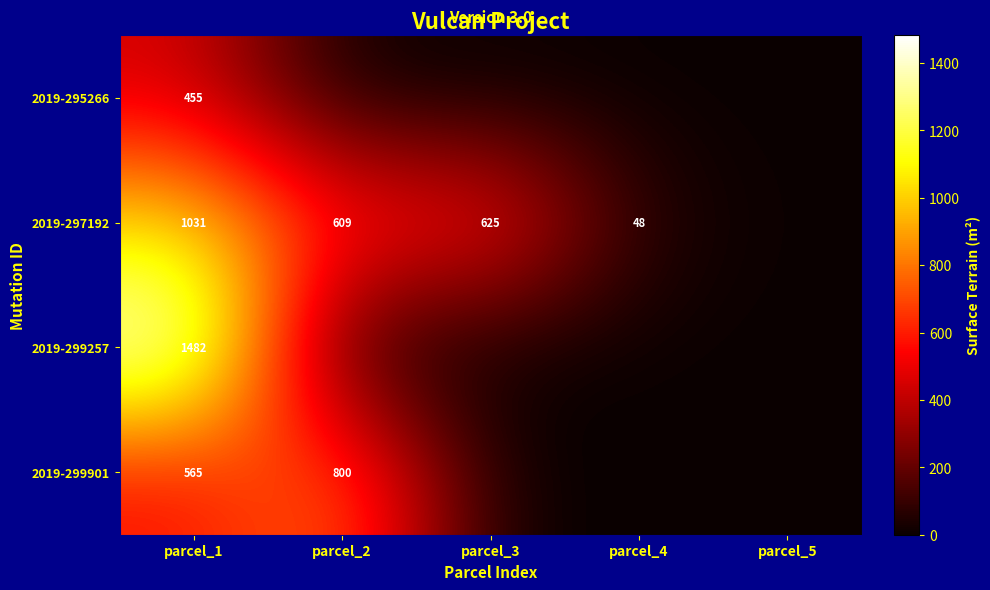

What is the spread (max minus min) of values at parcel_1?

1027